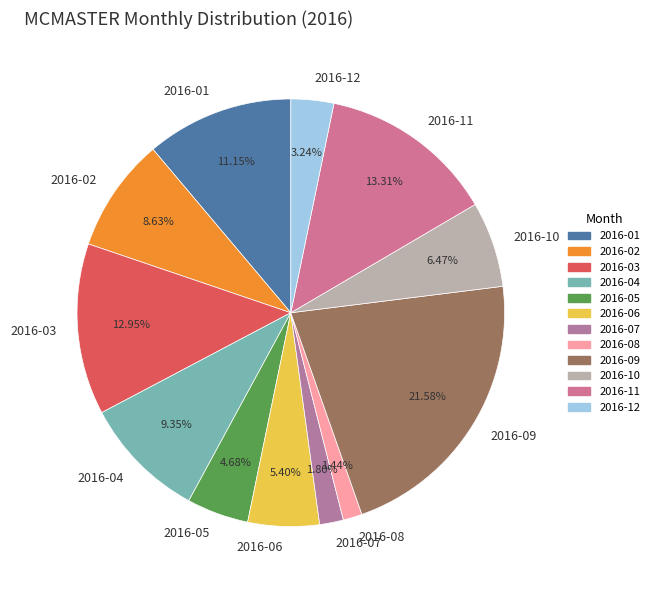

To the nearest percent, what is the combined percentage of 2016-06 and 2016-08?

7%